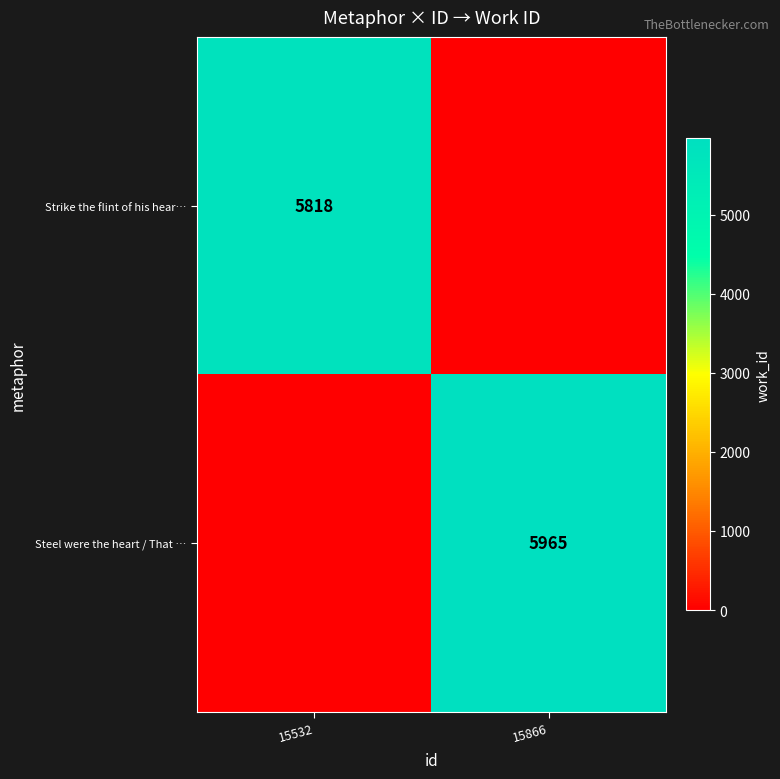

How many distinct data groups are displayed?

2